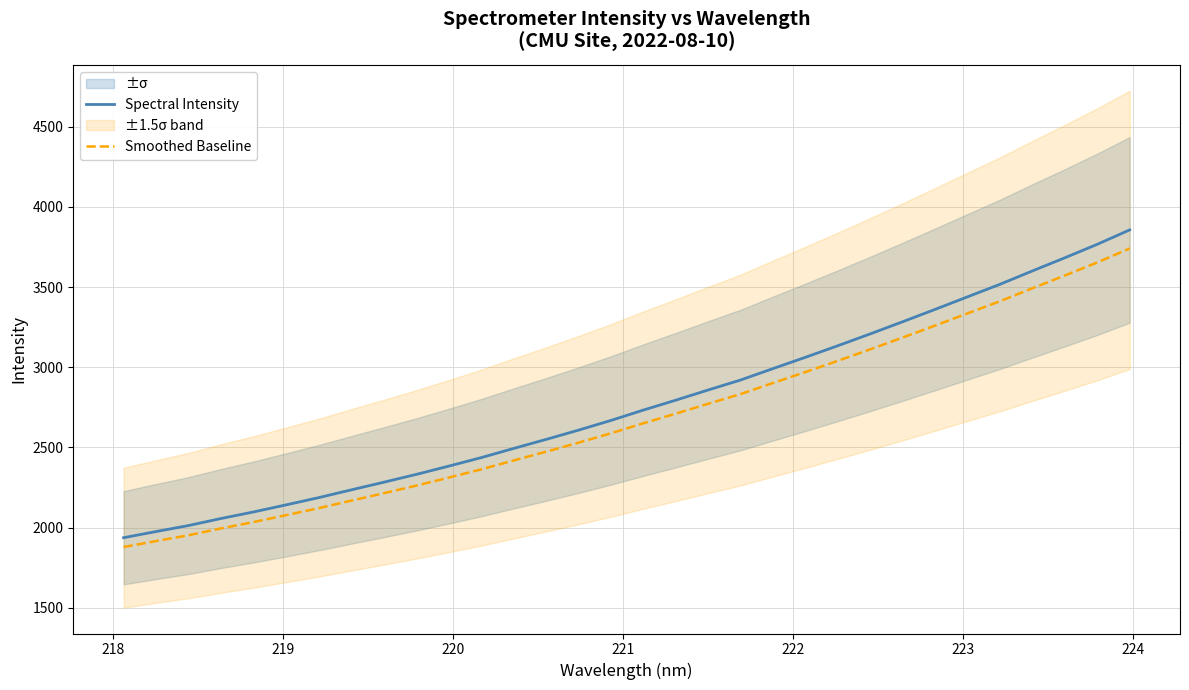

What is the maximum value for Smoothed Baseline?

3740.4